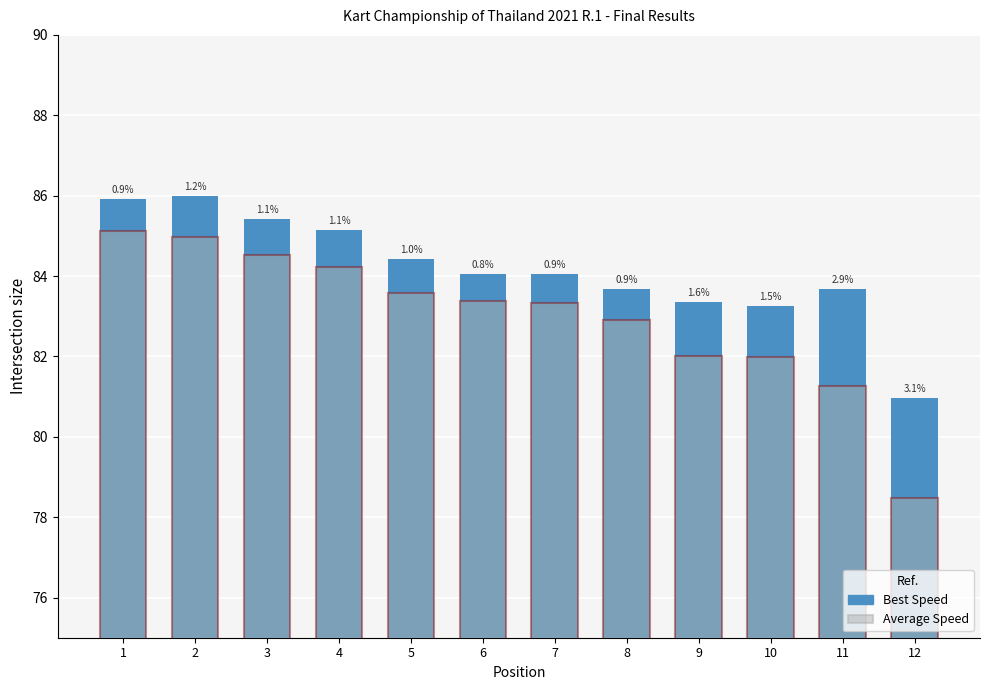

Rank the categories by Best Speed value from highest to lowest.

2, 1, 3, 4, 5, 7, 6, 11, 8, 9, 10, 12